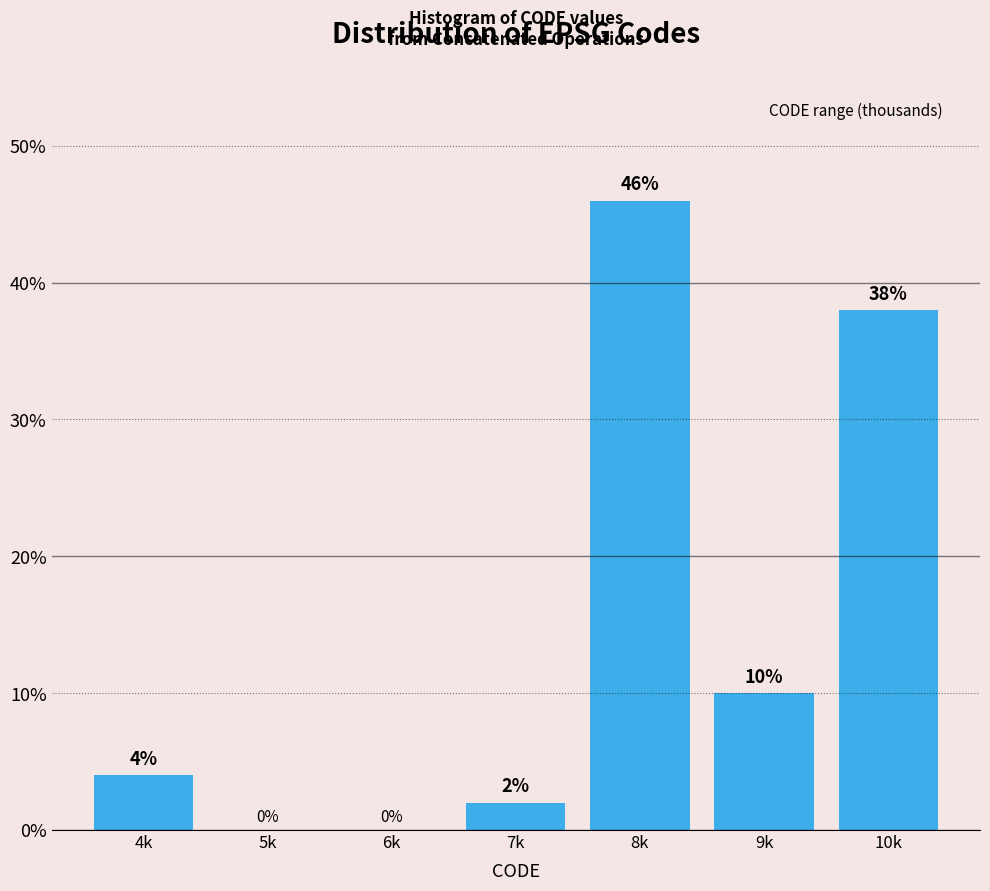

Reading left to right, list all the values displayed in this chart.

4k=4	5k=0	6k=0	7k=2	8k=46	9k=10	10k=38